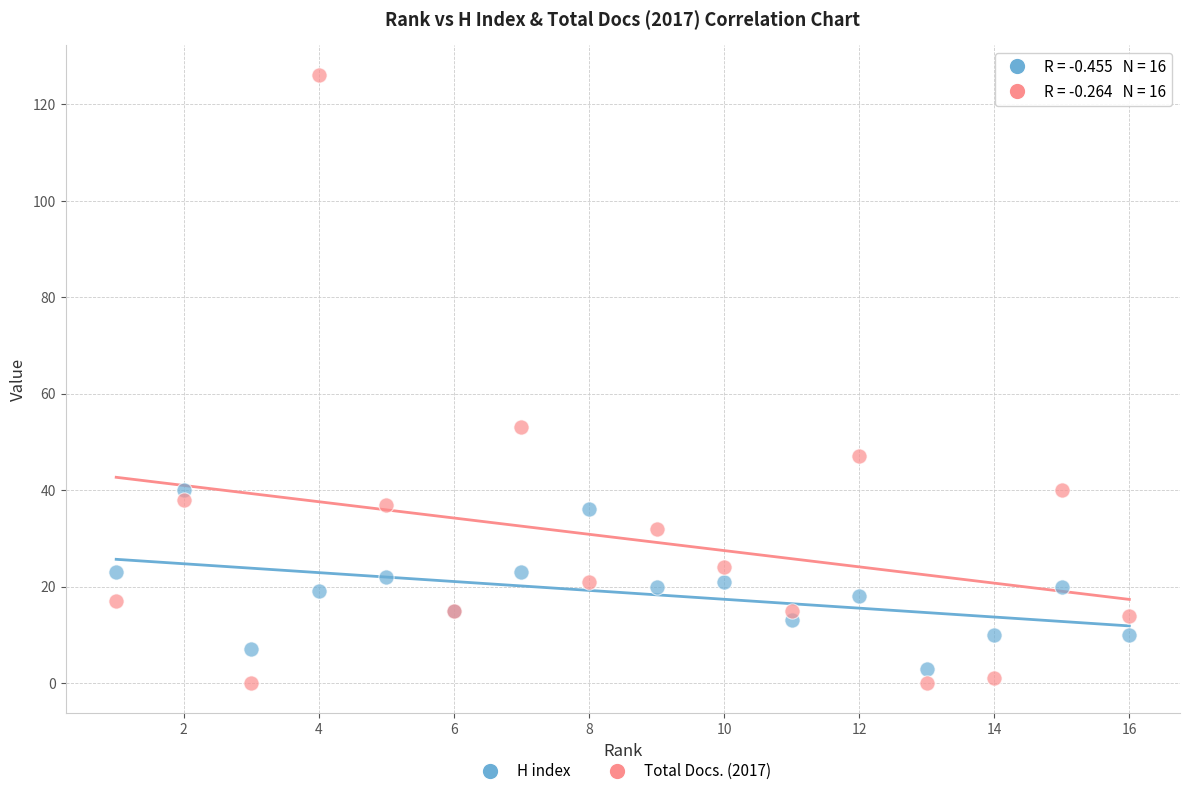

Which series contains the lowest Y value?

Total Docs. (2017)